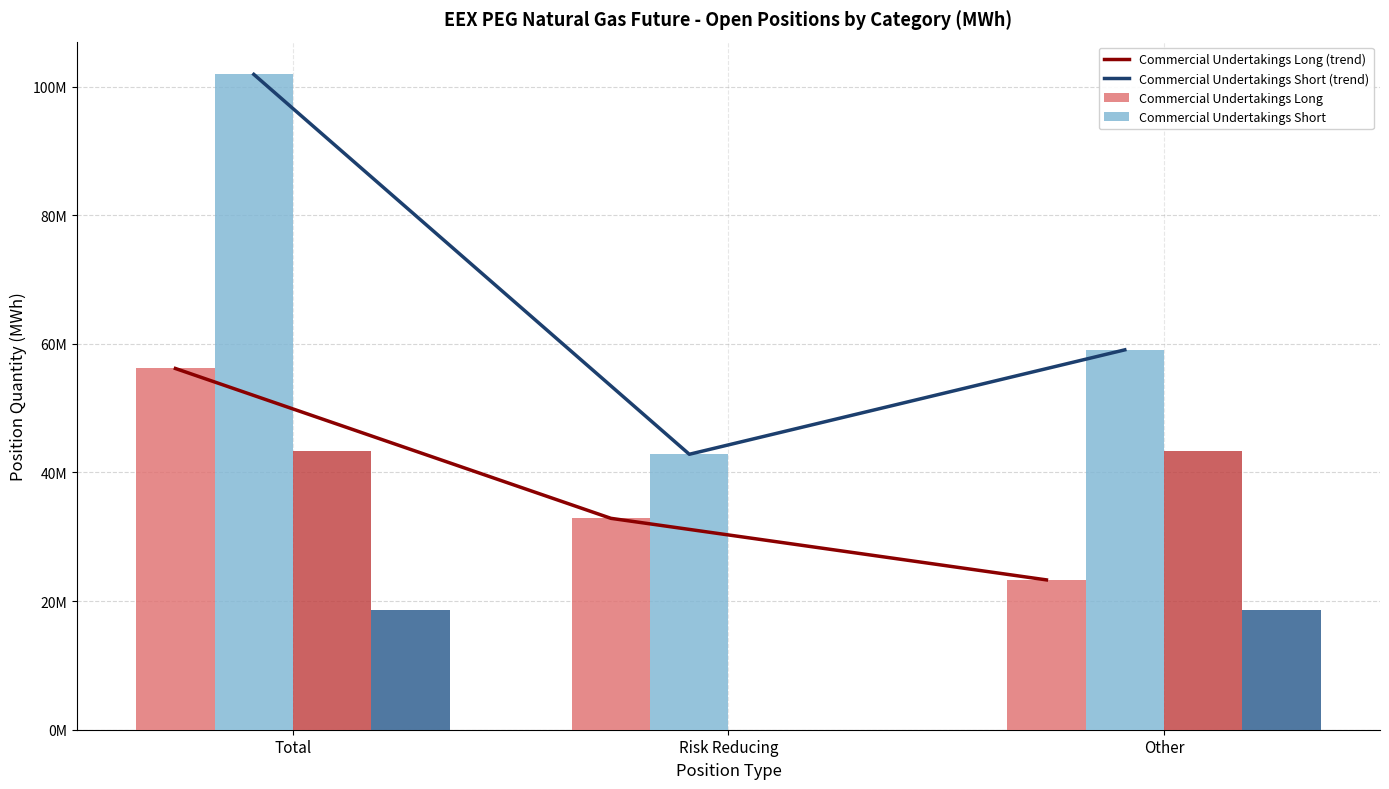

The Commercial Undertakings Short series shows 42835138 at Risk Reducing. True or false?

True